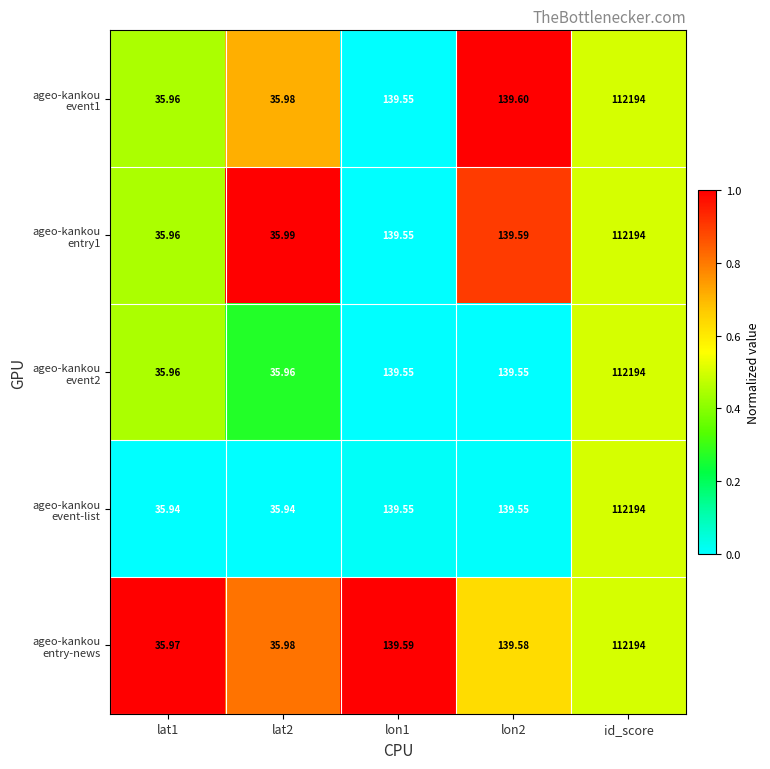

Which label corresponds to the largest value in the chart?

id_score